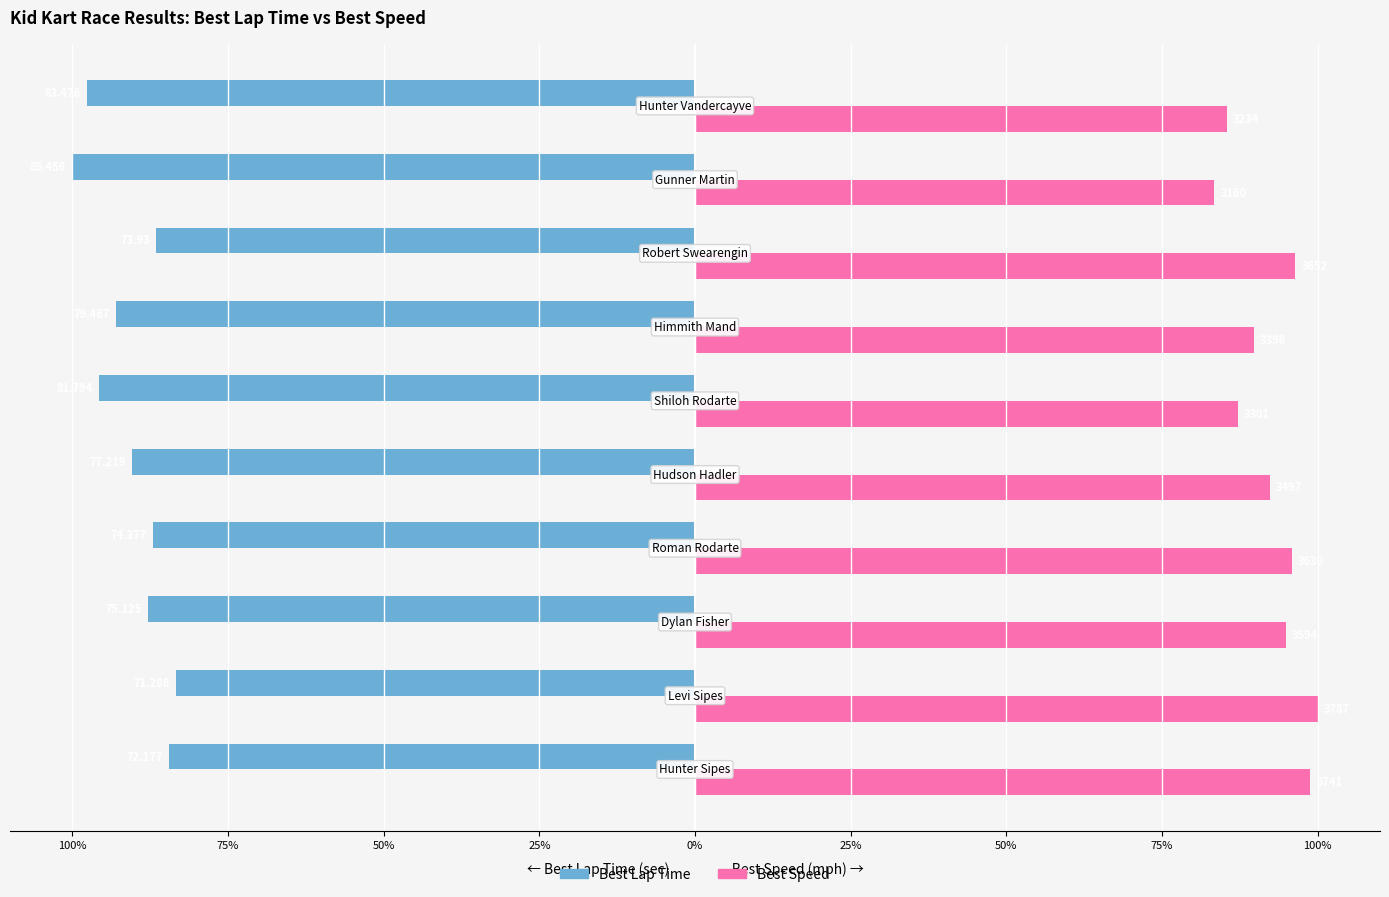

Which series has the largest total across all categories?

Best Speed